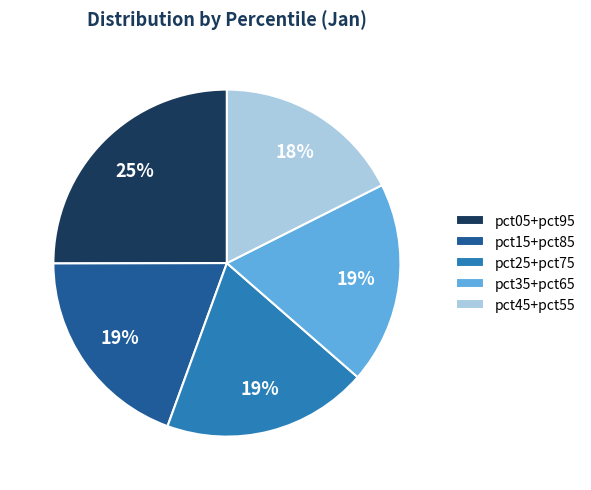

How many segments does this pie chart have?

5